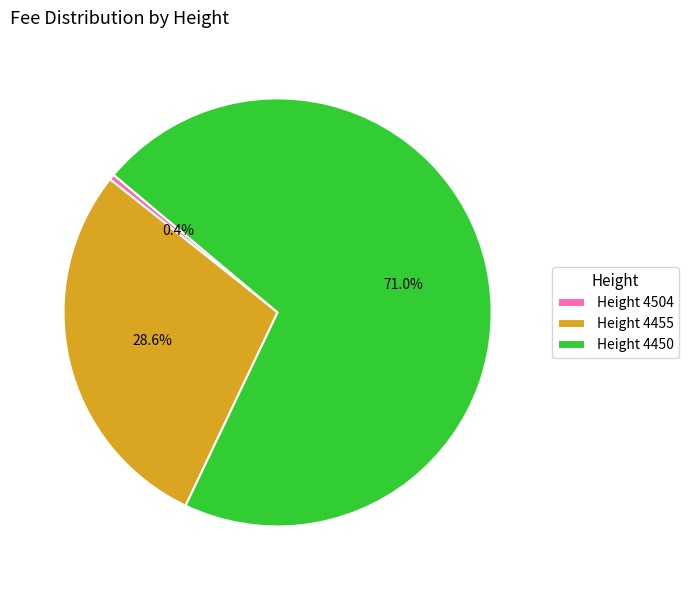

Which slice is the smallest?

Height 4504